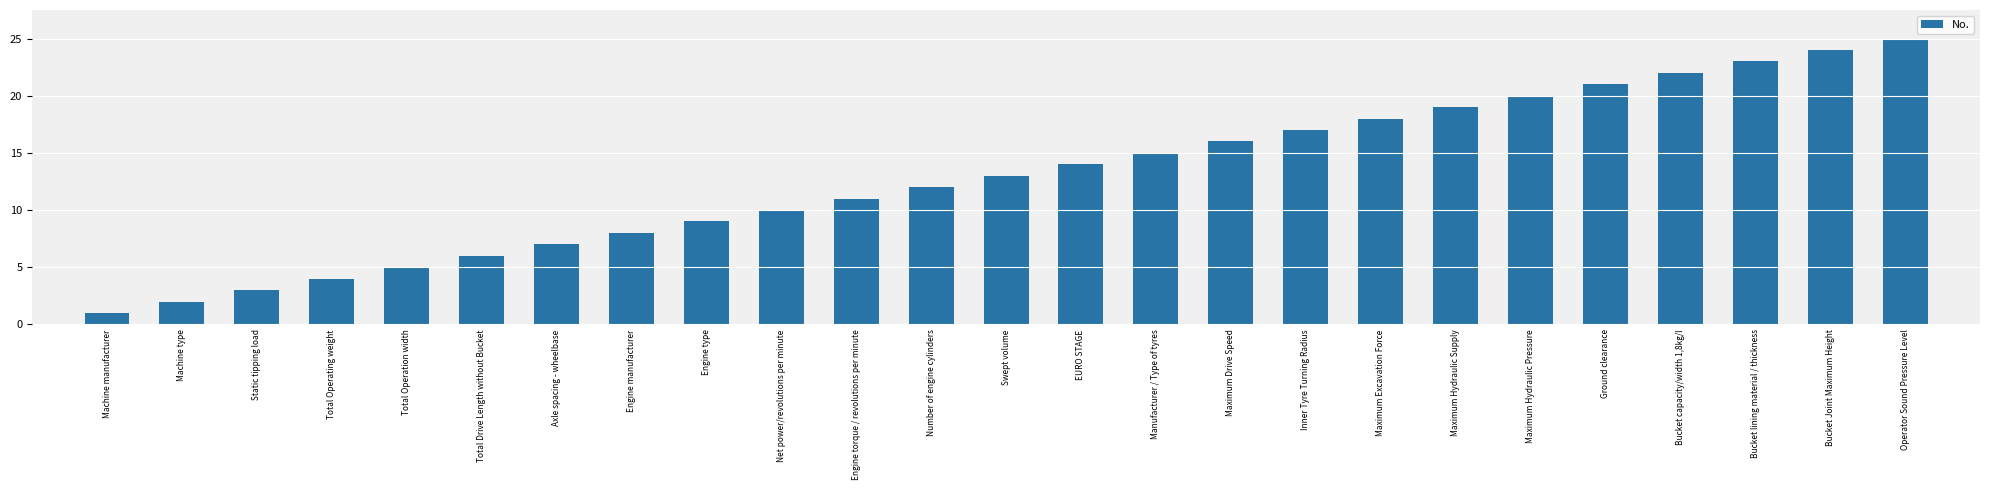

List the labels in order of value, largest first.

Operator Sound Pressure Level, Bucket Joint Maximum Height, Bucket lining material / thickness, Bucket capacity/width 1,8kg/l, Ground clearance, Maximum Hydraulic Pressure, Maximum Hydraulic Supply, Maximum Excavation Force, Inner Tyre Turning Radius, Maximum Drive Speed, Manufacturer / Type of tyres, EURO STAGE, Swept volume, Number of engine cylinders, Engine torque / revolutions per minute, Net power/revolutions per minute, Engine type, Engine manufacturer, Axle spacing - wheelbase, Total Drive Length without Bucket, Total Operation width, Total Operating weight, Static tipping load, Machine type, Machine manufacturer